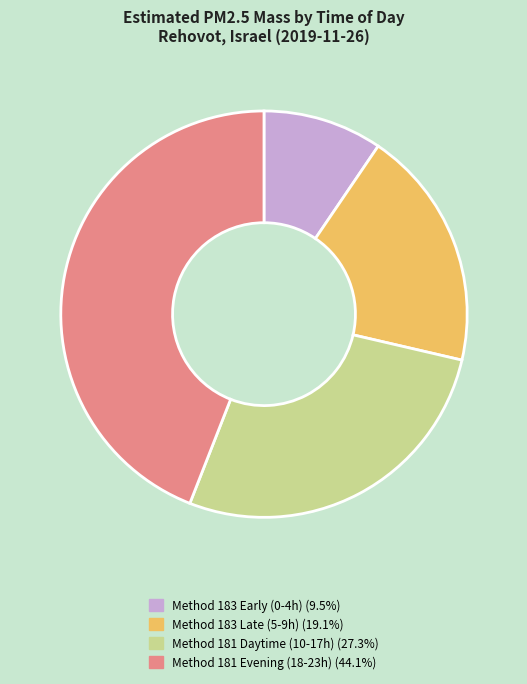

Does any single category account for the majority?

No